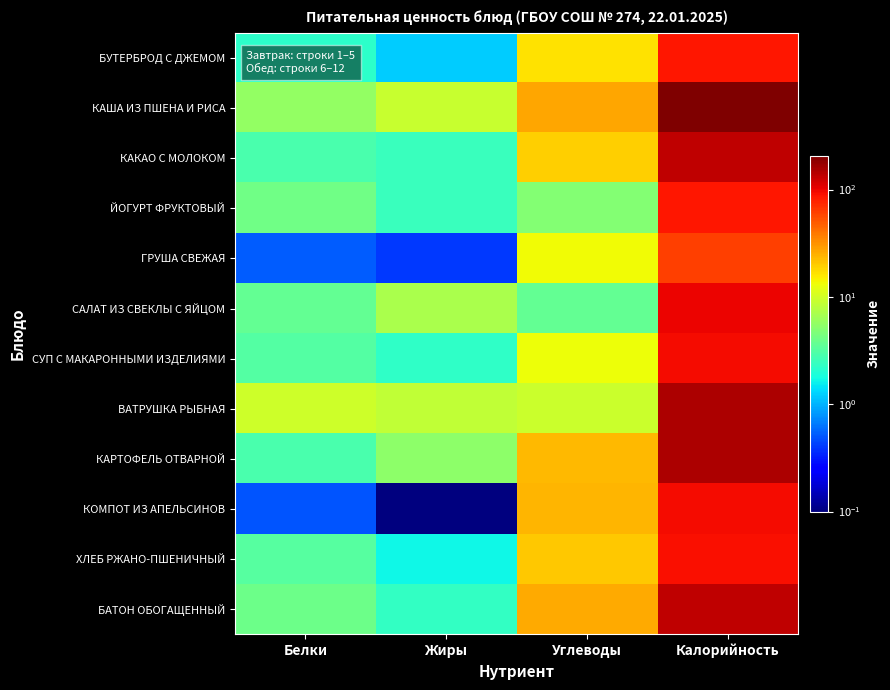

Which series changed the most between Жиры and Углеводы?

КОМПОТ ИЗ АПЕЛЬСИНОВ